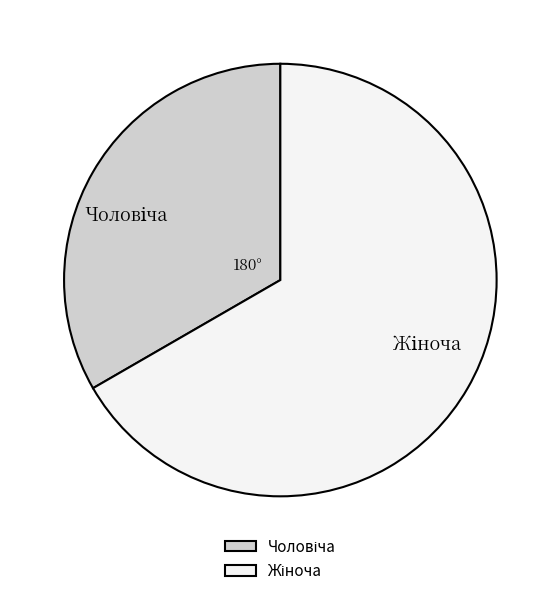

How many segments does this pie chart have?

2